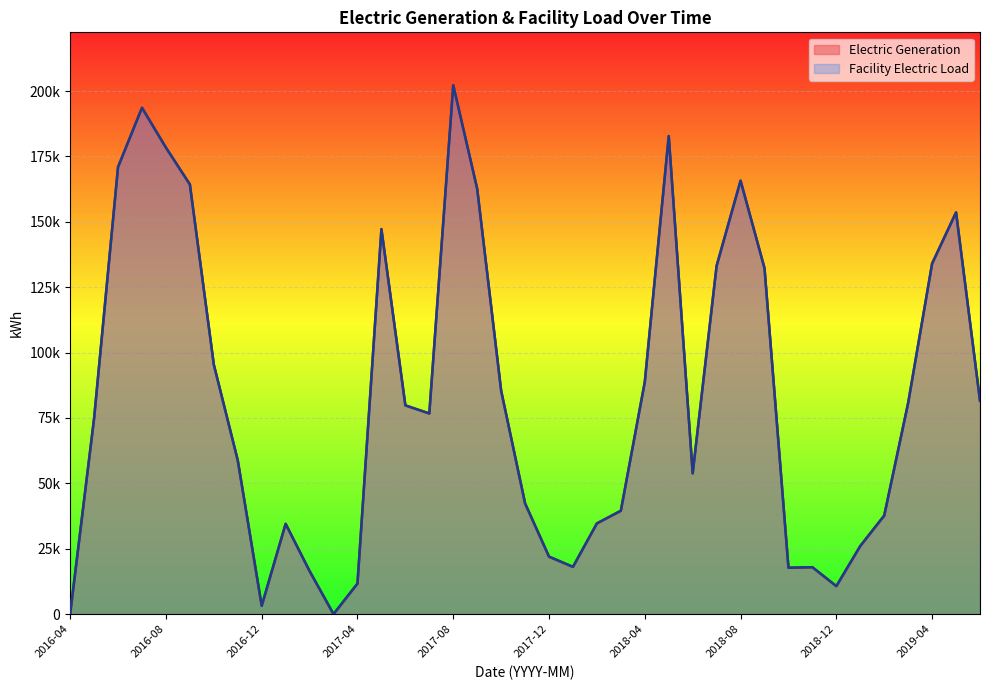

Reading left to right, transcribe all the data shown in this chart.

Electric Generation: 2016-04=11.1	2016-05=74863.9	2016-06=170981.8	2016-07=193636.2	2016-08=178403.2	2016-09=164319.7	2016-10=95399.4	2016-11=58803.8	2016-12=3162.6	2017-01=34513.3	2017-02=16455.7	2017-03=0.0	2017-04=11679.4	2017-05=147224.3	2017-06=79814.7	2017-07=76725.4	2017-08=202256.3	2017-09=162642.2	2017-10=85435.5	2017-11=42335.0	2017-12=21975.0	2018-01=18059.8	2018-02=34682.6	2018-03=39516.5	2018-04=88772.8	2018-05=182816.6	2018-06=53835.8	2018-07=133189.1	2018-08=165750.7	2018-09=132268.8	2018-10=17729.9	2018-11=17926.1	2018-12=10684.8	2019-01=26036.8	2019-02=37681.3	2019-03=80777.3	2019-04=134058.2	2019-05=153627.8	2019-06=81596.2
Facility Electric Load: 2016-04=11.1	2016-05=74863.9	2016-06=170981.8	2016-07=193636.2	2016-08=178403.2	2016-09=164319.7	2016-10=95399.4	2016-11=58803.8	2016-12=3162.6	2017-01=34513.3	2017-02=16455.7	2017-03=0.0	2017-04=11679.4	2017-05=147224.3	2017-06=79814.7	2017-07=76725.4	2017-08=202256.3	2017-09=162642.2	2017-10=85435.5	2017-11=42335.0	2017-12=21975.0	2018-01=18059.8	2018-02=34682.6	2018-03=39516.5	2018-04=88772.8	2018-05=182816.6	2018-06=53835.8	2018-07=133189.1	2018-08=165750.7	2018-09=132268.8	2018-10=17729.9	2018-11=17926.1	2018-12=10684.8	2019-01=26036.8	2019-02=37681.3	2019-03=80777.3	2019-04=134058.2	2019-05=153627.8	2019-06=81596.2